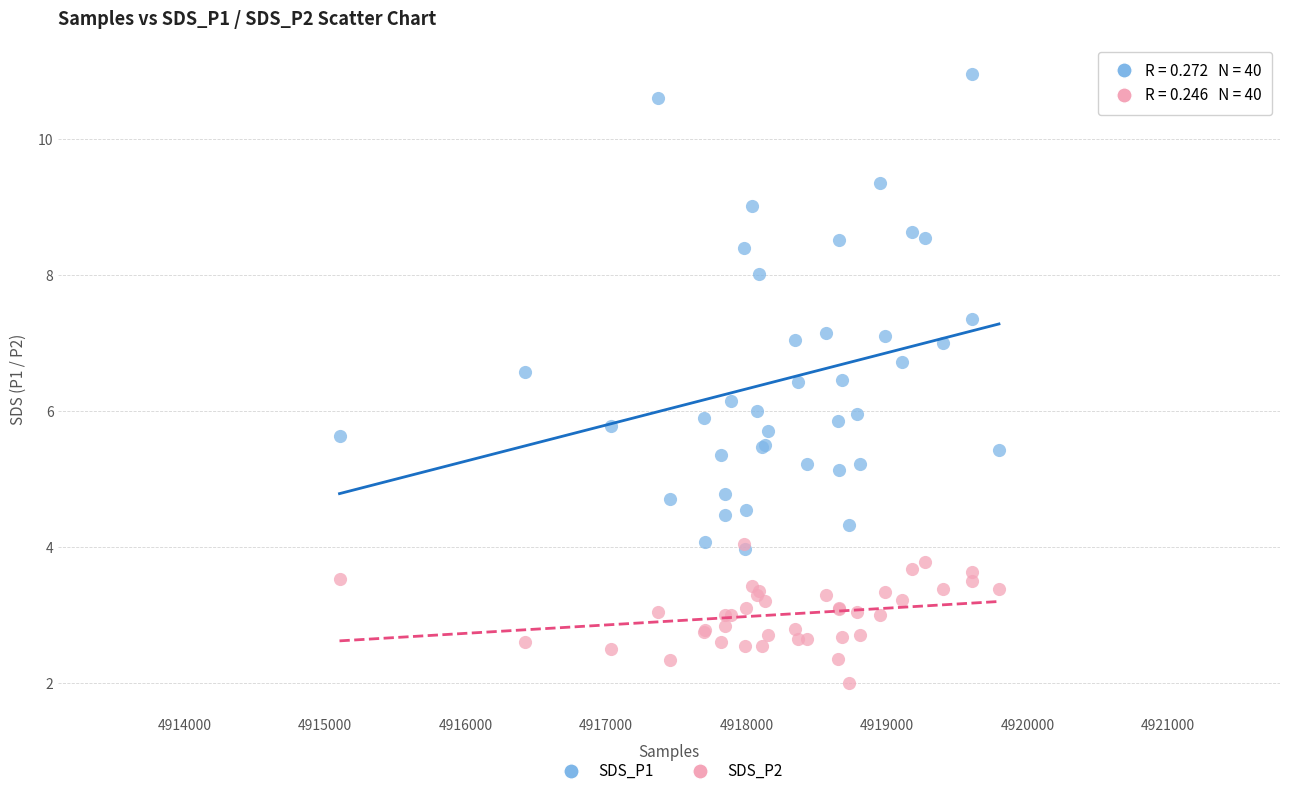

Which series has the largest Y range (max minus min)?

SDS_P1